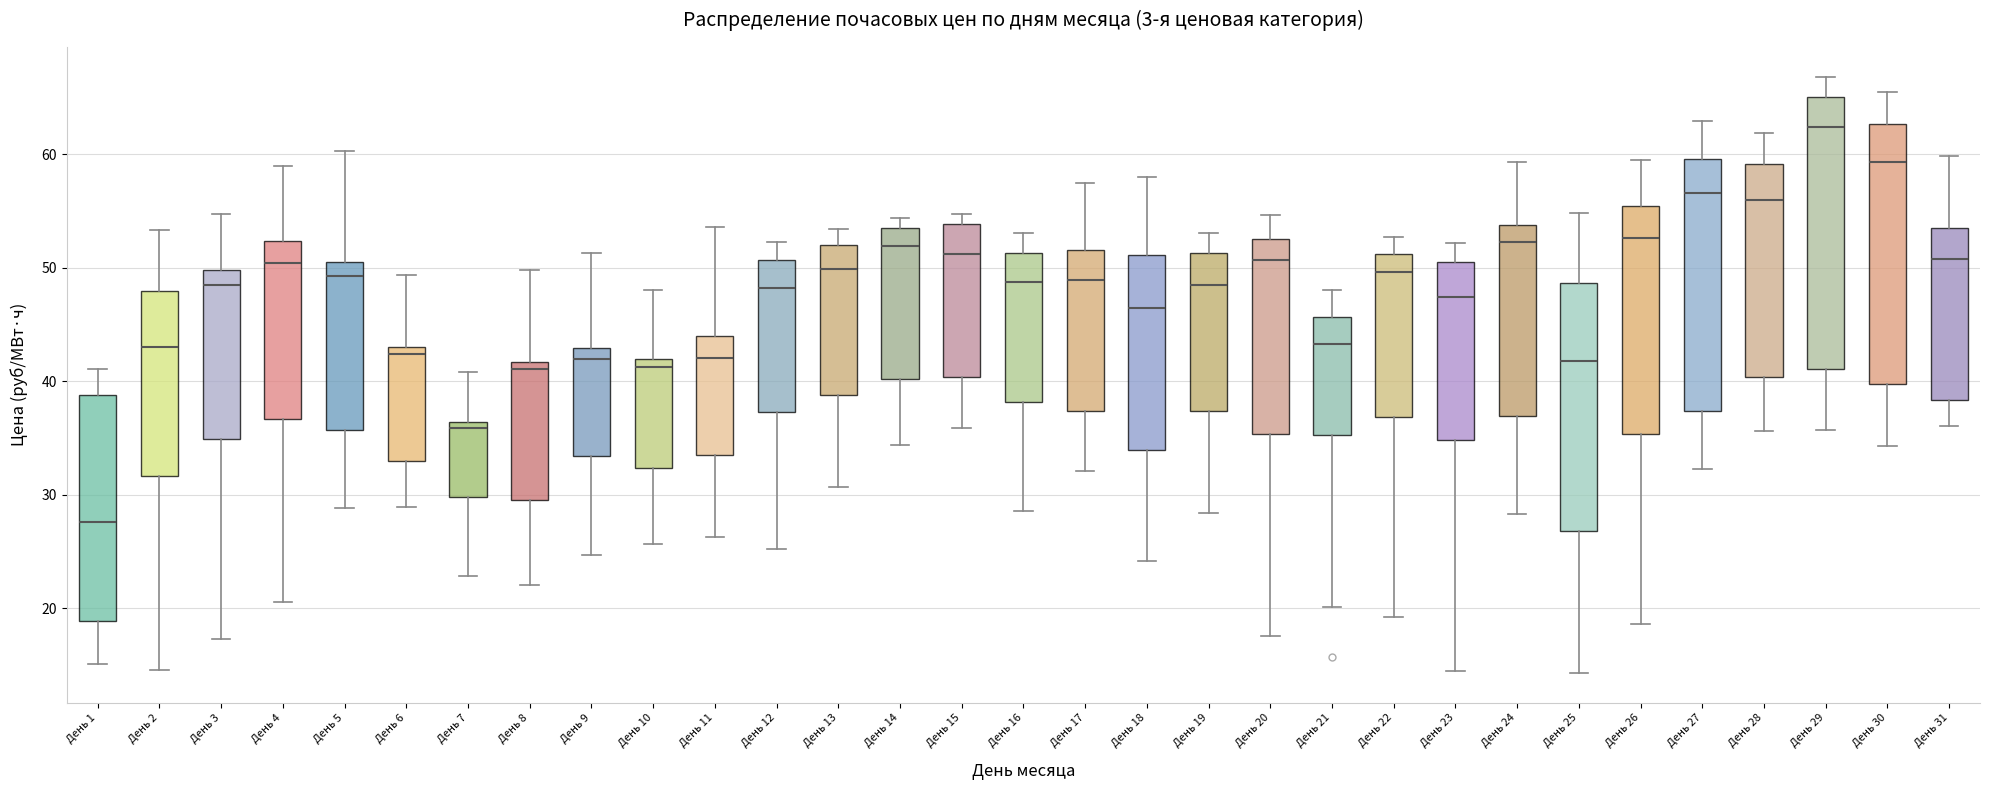

Reading left to right, read every box against the y-axis: the position of its median line, the range the box covers, and the ends of its whiskers. The values are not printed on the chart, so give them approximately, as read against the axis.

День 1: median 28, box 19 to 39, whiskers 15 to 41
День 2: median 43, box 32 to 48, whiskers 15 to 53
День 3: median 48, box 35 to 50, whiskers 17 to 55
День 4: median 50, box 37 to 52, whiskers 21 to 59
День 5: median 49, box 36 to 50, whiskers 29 to 60
День 6: median 42, box 33 to 43, whiskers 29 to 49
День 7: median 36 (just below the box's upper edge), box 30 to 36, whiskers 23 to 41
День 8: median 41, box 30 to 42, whiskers 22 to 50
День 9: median 42, box 33 to 43, whiskers 25 to 51
День 10: median 41, box 32 to 42, whiskers 26 to 48
День 11: median 42, box 34 to 44, whiskers 26 to 54
День 12: median 48, box 37 to 51, whiskers 25 to 52
День 13: median 50, box 39 to 52, whiskers 31 to 53
День 14: median 52, box 40 to 53, whiskers 34 to 54
День 15: median 51, box 40 to 54, whiskers 36 to 55
День 16: median 49, box 38 to 51, whiskers 29 to 53
День 17: median 49, box 37 to 52, whiskers 32 to 57
День 18: median 46, box 34 to 51, whiskers 24 to 58
День 19: median 48, box 37 to 51, whiskers 28 to 53
День 20: median 51, box 35 to 53, whiskers 18 to 55
День 21: median 43, box 35 to 46, whiskers 20 to 48
День 22: median 50, box 37 to 51, whiskers 19 to 53
День 23: median 47, box 35 to 51, whiskers 14 to 52
День 24: median 52, box 37 to 54, whiskers 28 to 59
День 25: median 42, box 27 to 49, whiskers 14 to 55
День 26: median 53, box 35 to 55, whiskers 19 to 60
День 27: median 57, box 37 to 60, whiskers 32 to 63
День 28: median 56, box 40 to 59, whiskers 36 to 62
День 29: median 62, box 41 to 65, whiskers 36 to 67
День 30: median 59, box 40 to 63, whiskers 34 to 65
День 31: median 51, box 38 to 54, whiskers 36 to 60